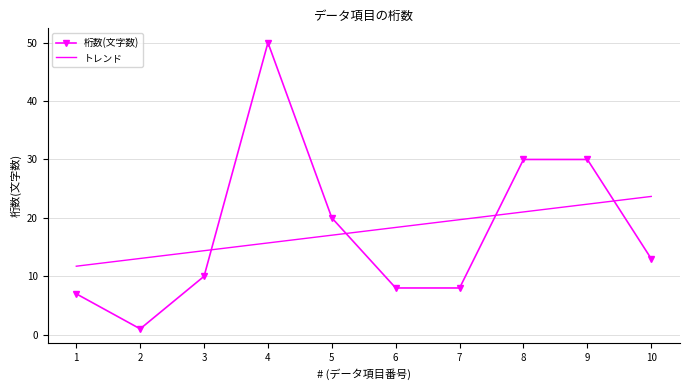

The トレンド series shows 23.7 at 10. True or false?

True